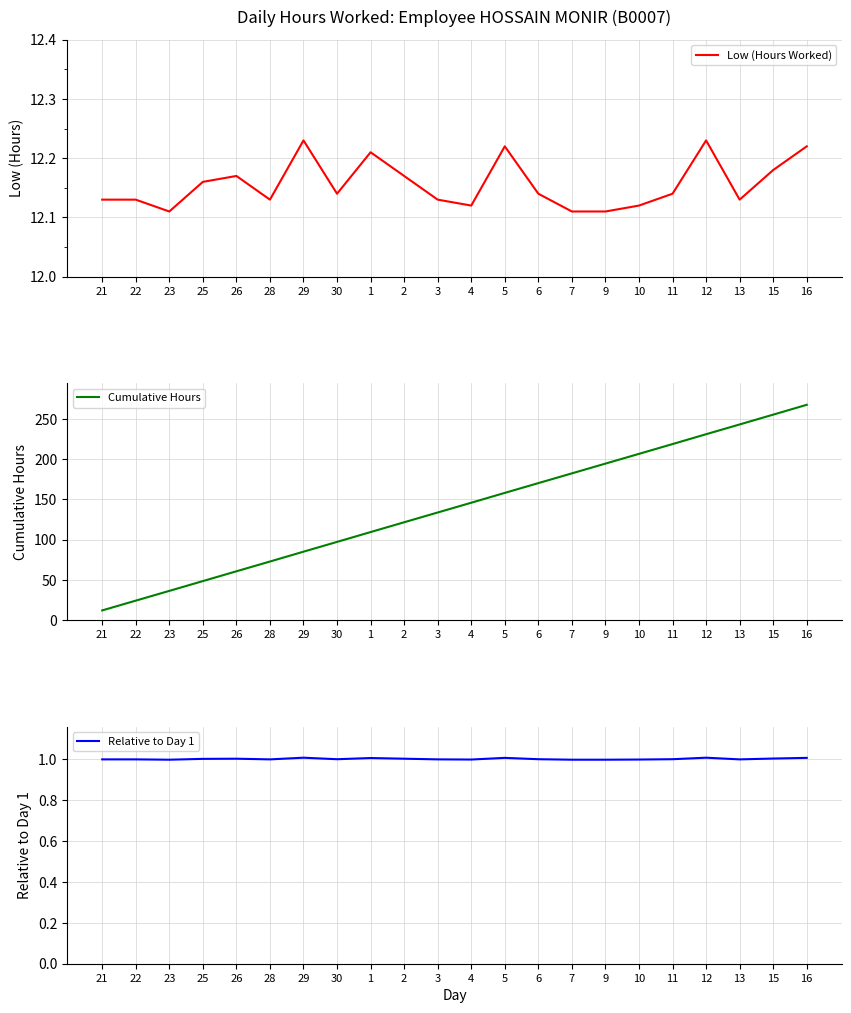

What is the value of the Cumulative Hours point at the 15th from the left?

182.3